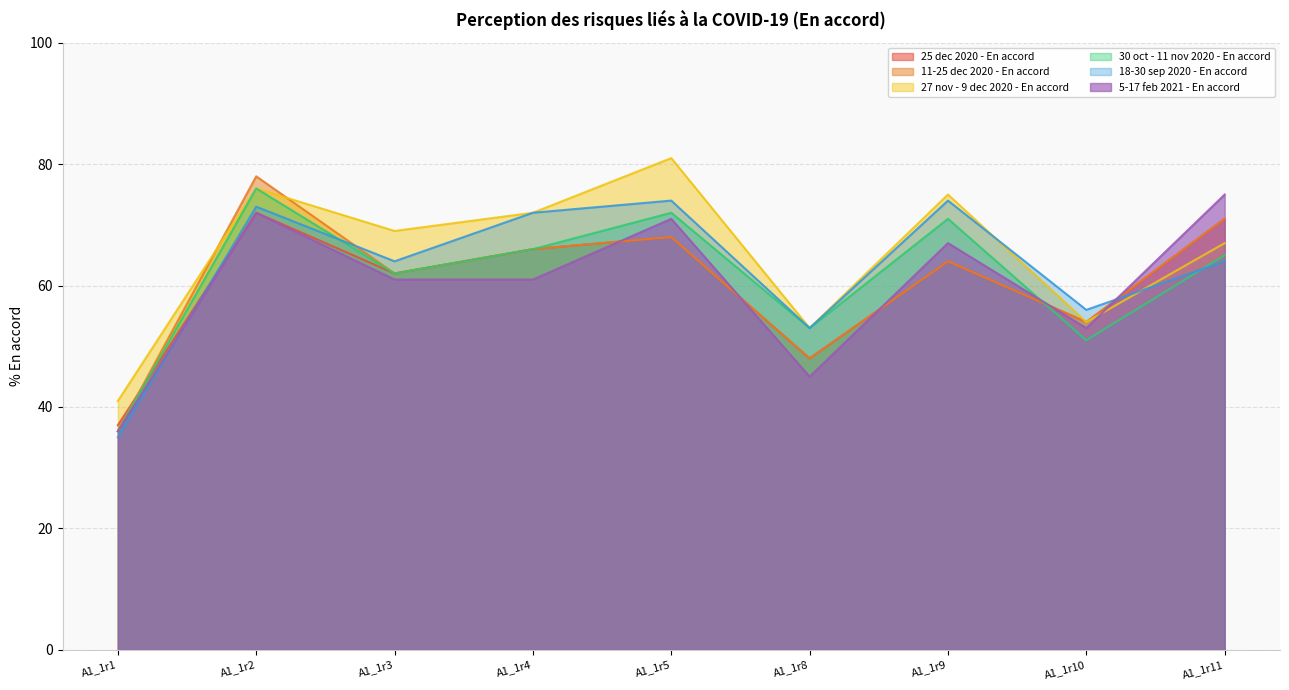

What is the sum of all 11-25 dec 2020 - En accord values?

547